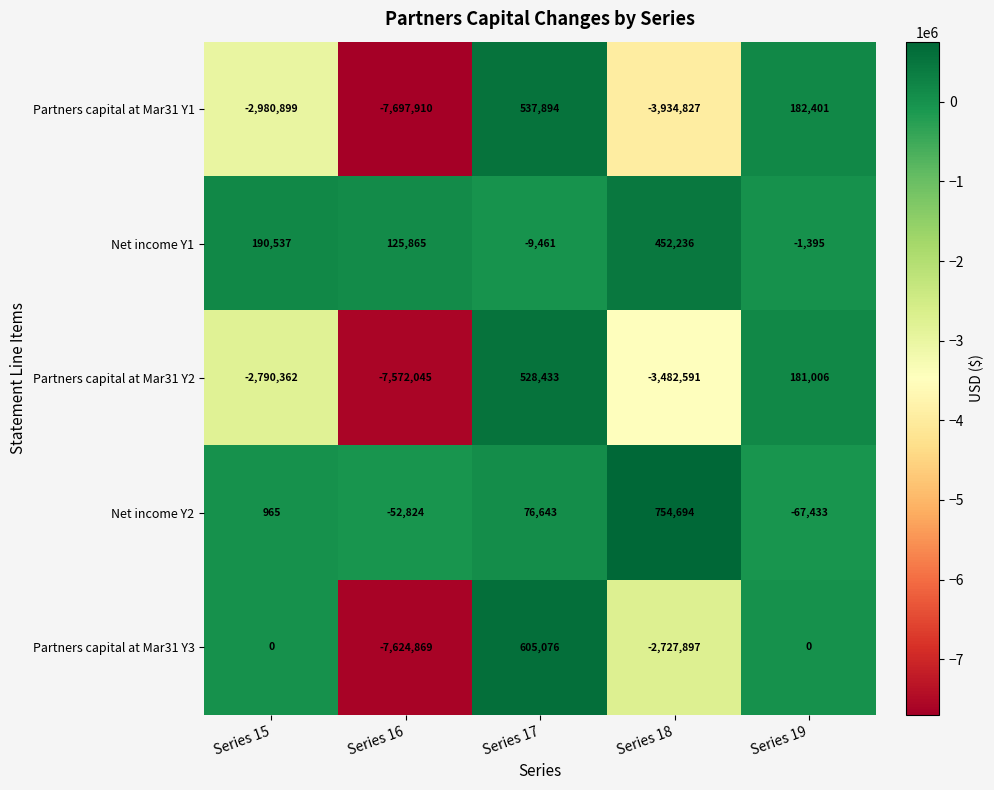

Which category has the lowest value across all series?

Series 16